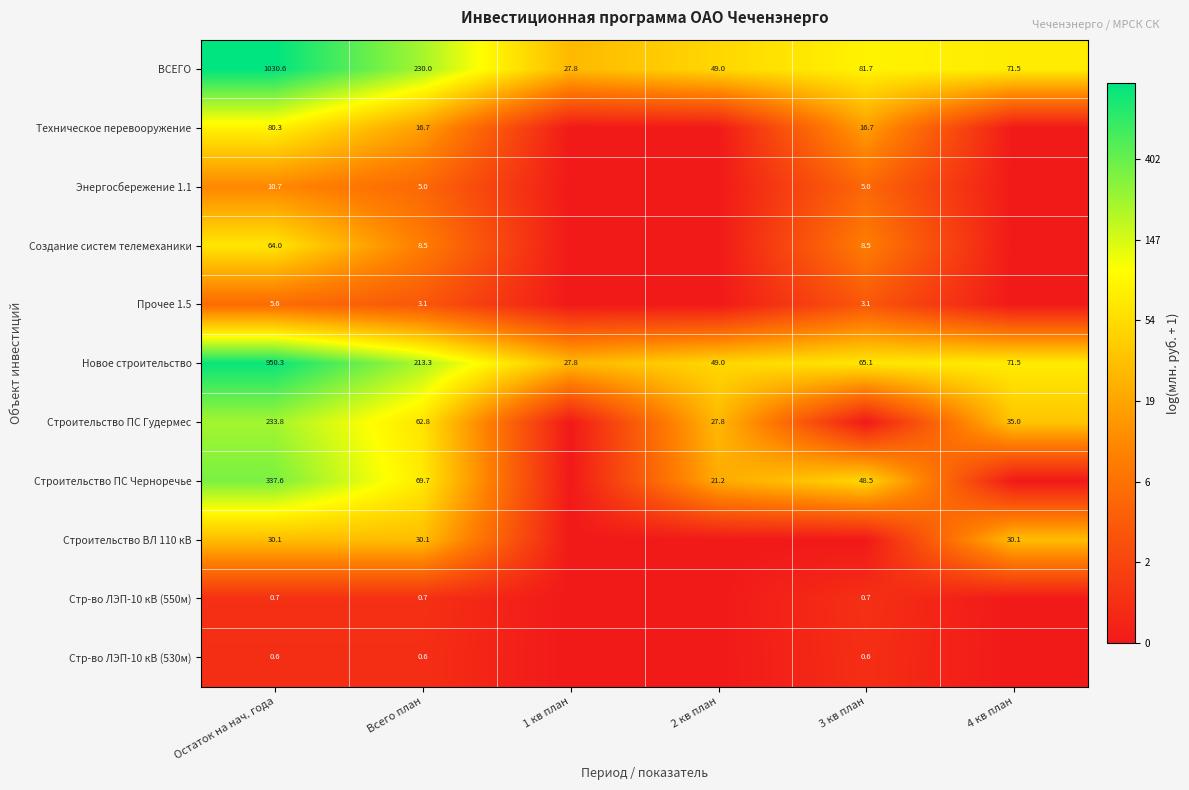

Is it true that Строительство ВЛ 110 кВ equals 51.2 at Остаток на нач. года?

False